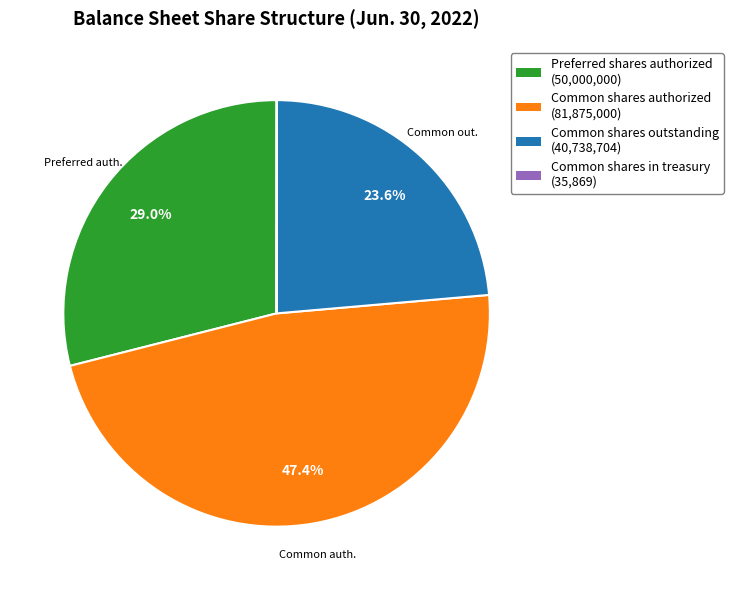

What percentage do Common shares outstanding and Preferred shares authorized together represent?

52.6%